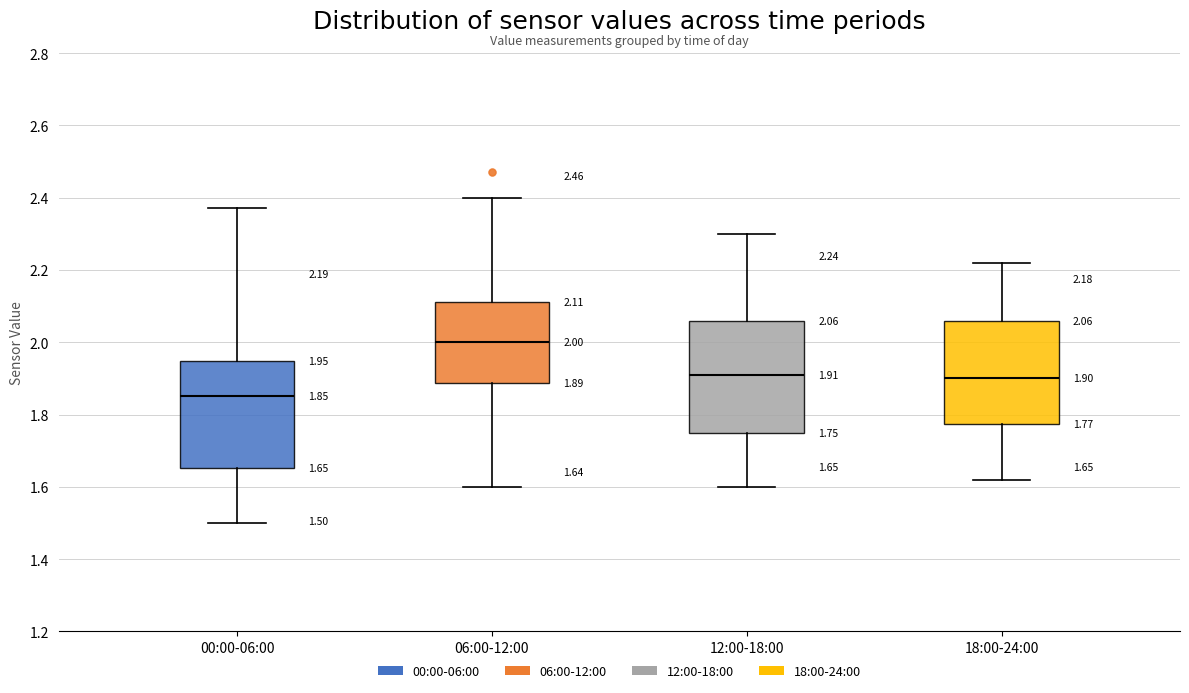

Which box's median line is the lowest?

00:00-06:00